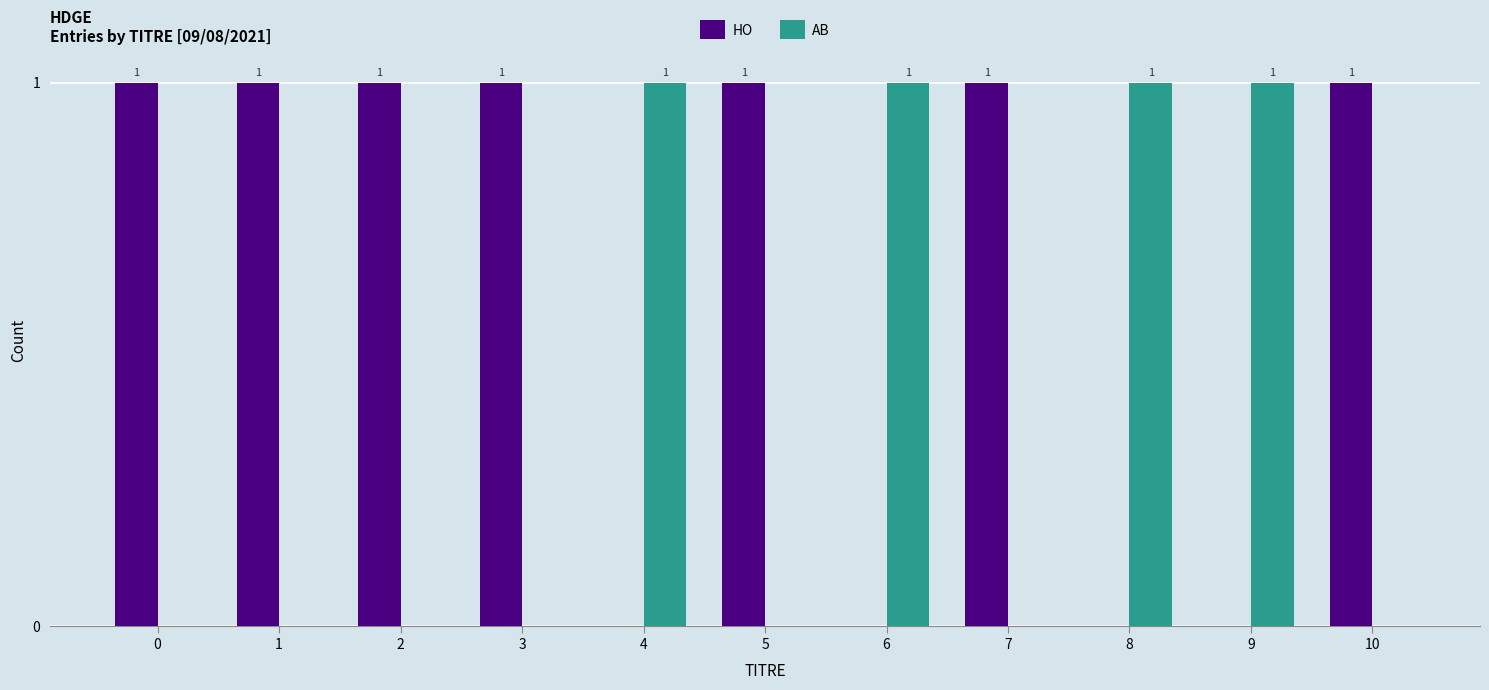

What is the total value across all series at 8?

1